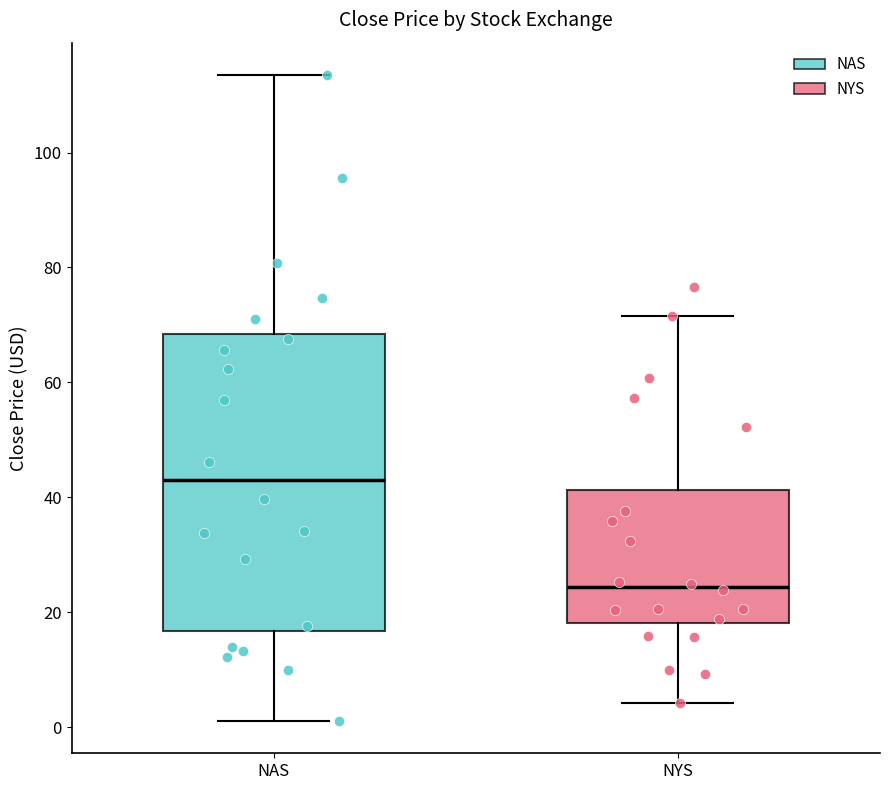

Where does the upper whisker of the box for NAS end on the y-axis? The values are not printed on the chart, so give them approximately, as read against the axis.

114